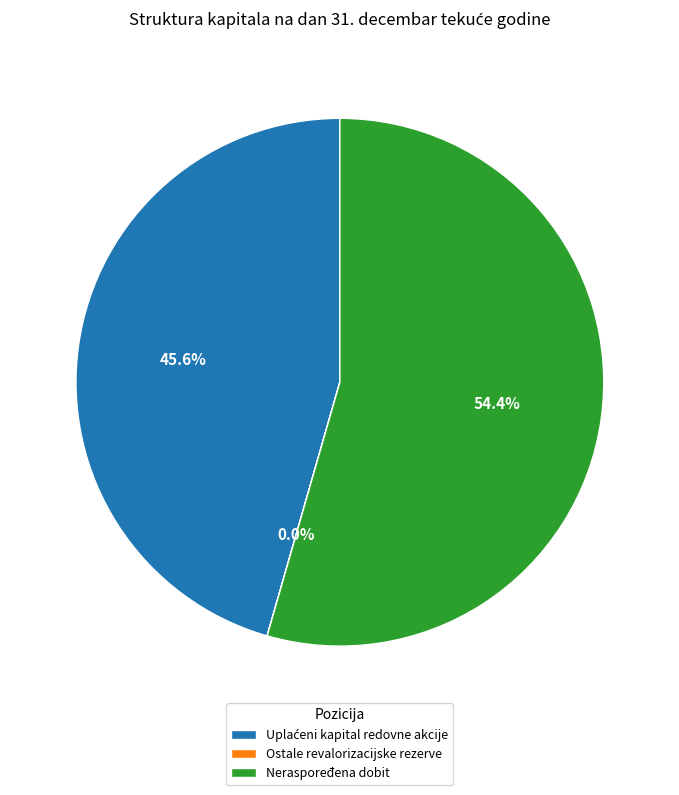

What is the largest slice in the pie chart?

Neraspoređena dobit